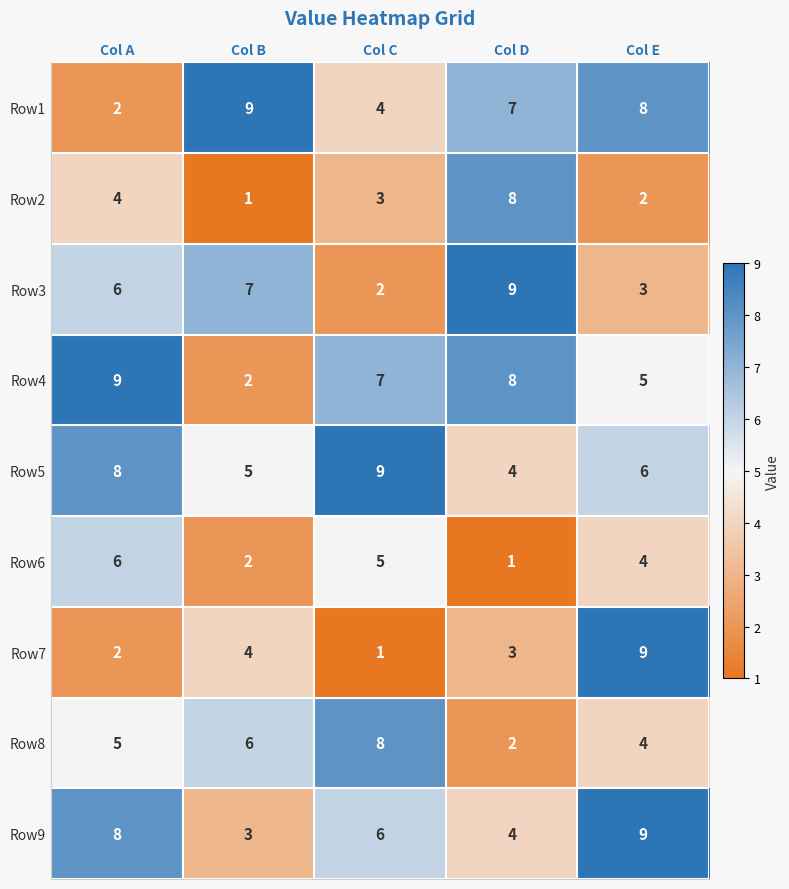

How many Row3 values are between 3 and 7?

3